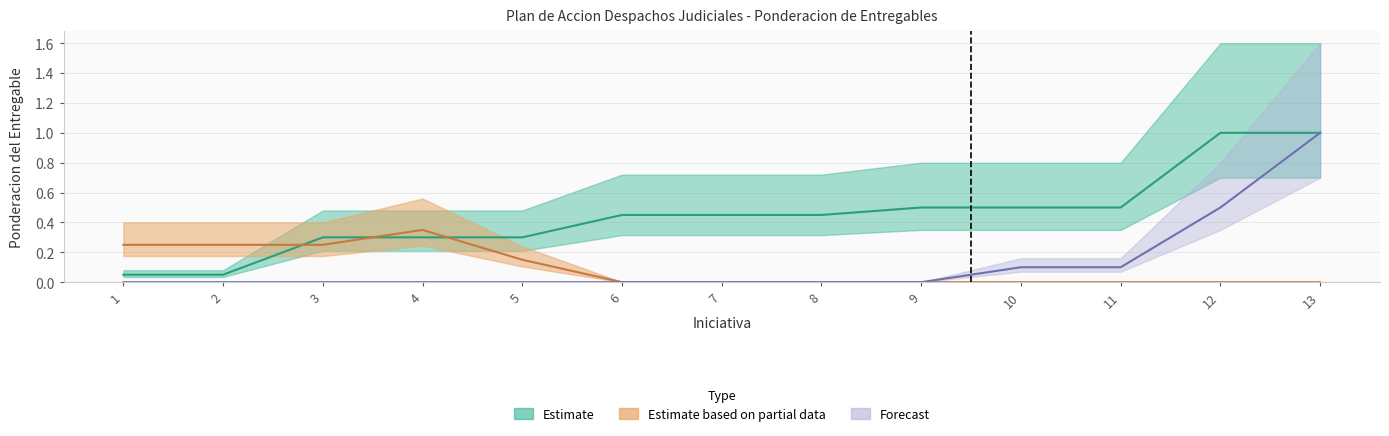

Is it true that Estimate equals 0.7 at 8?

False